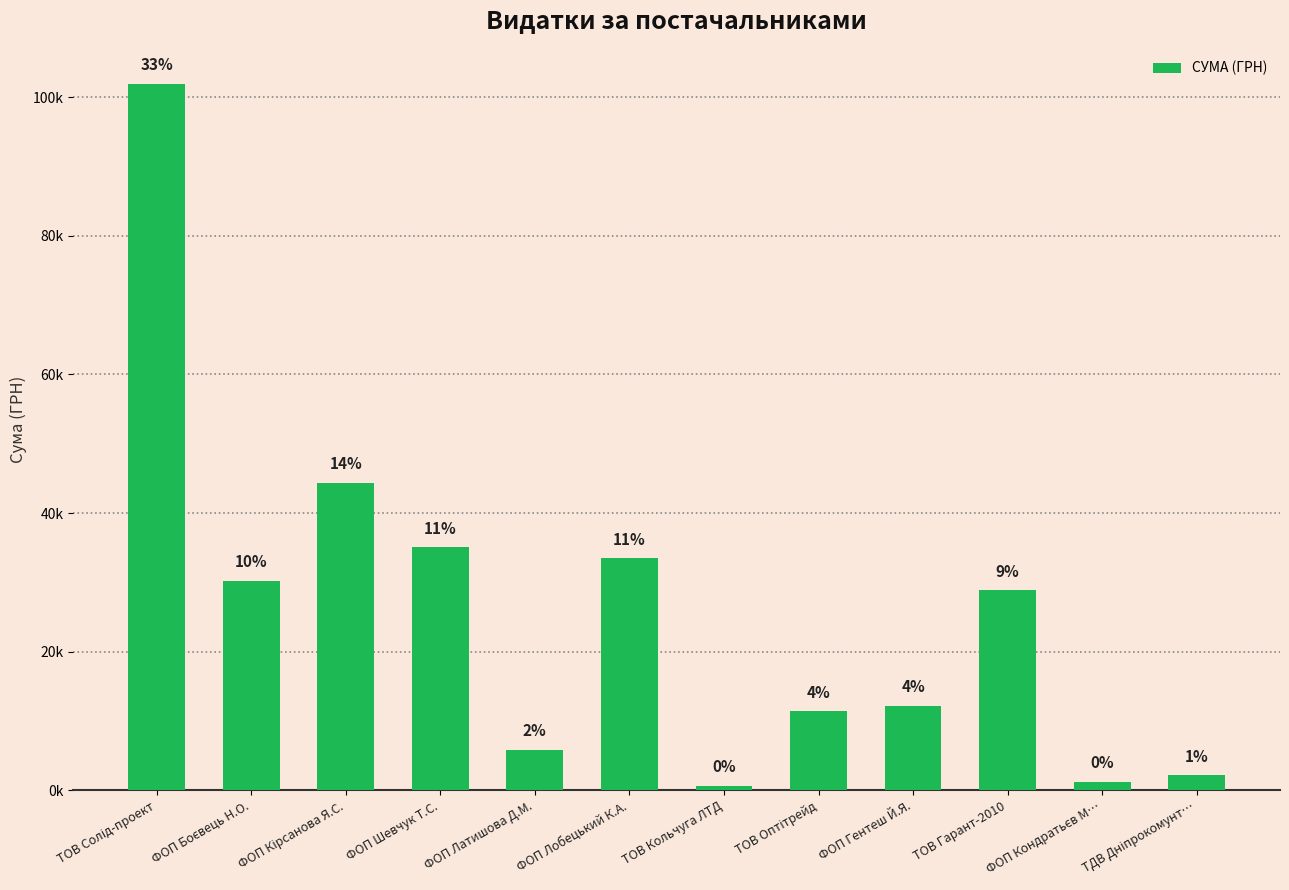

Are the bars horizontal?

No